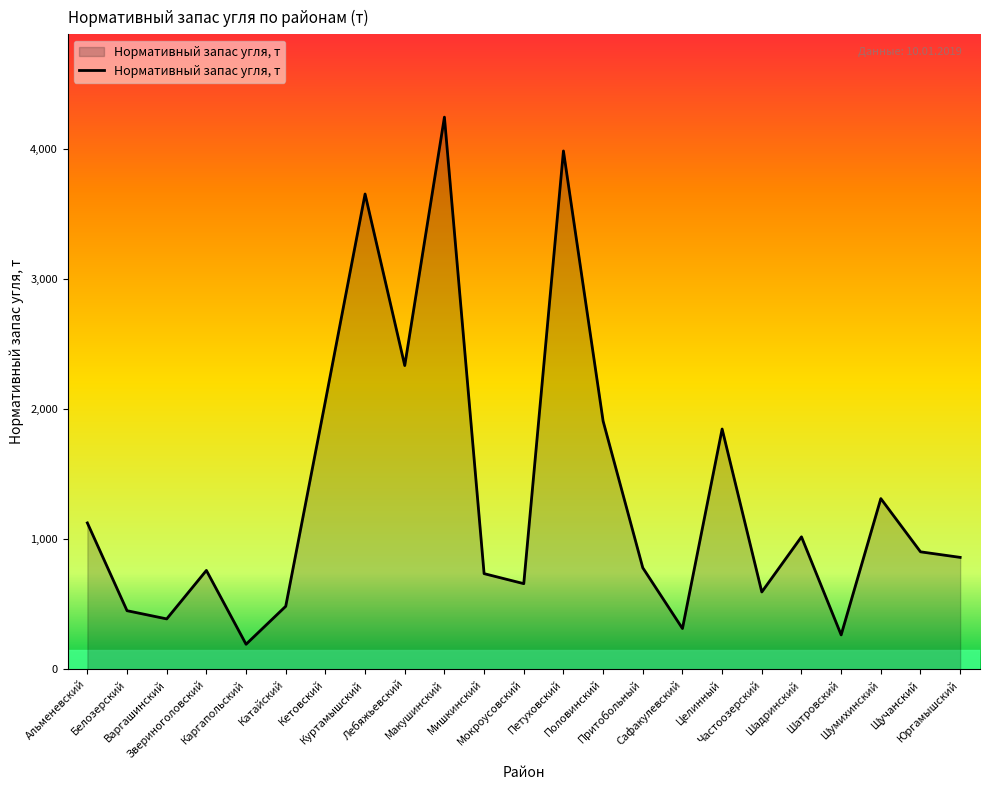

How many series are shown in this chart?

1